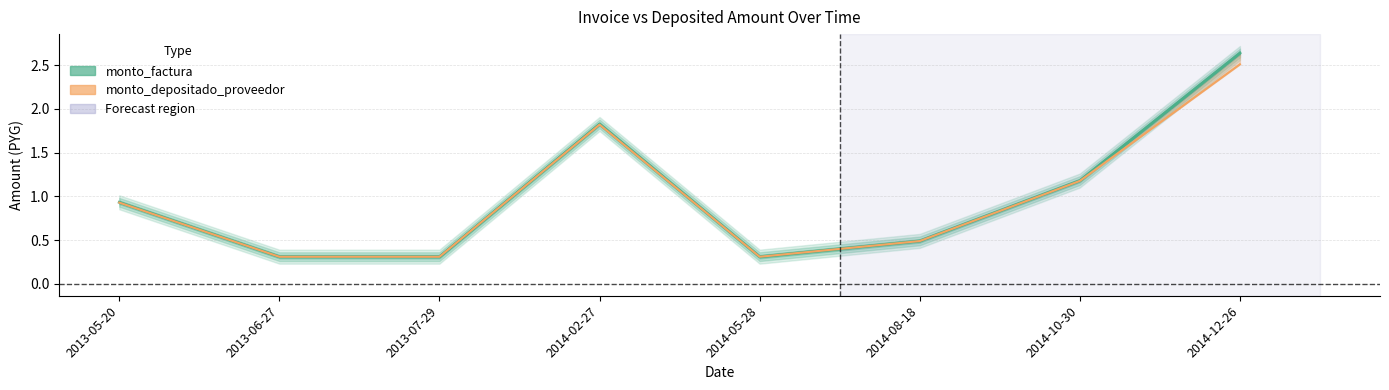

Reading right to left, extract all data points from this chart.

monto_factura: 2.6	1.2	0.5	0.3	1.8	0.3	0.3	0.9
monto_depositado_proveedor: 2.5	1.2	0.5	0.3	1.8	0.3	0.3	0.9